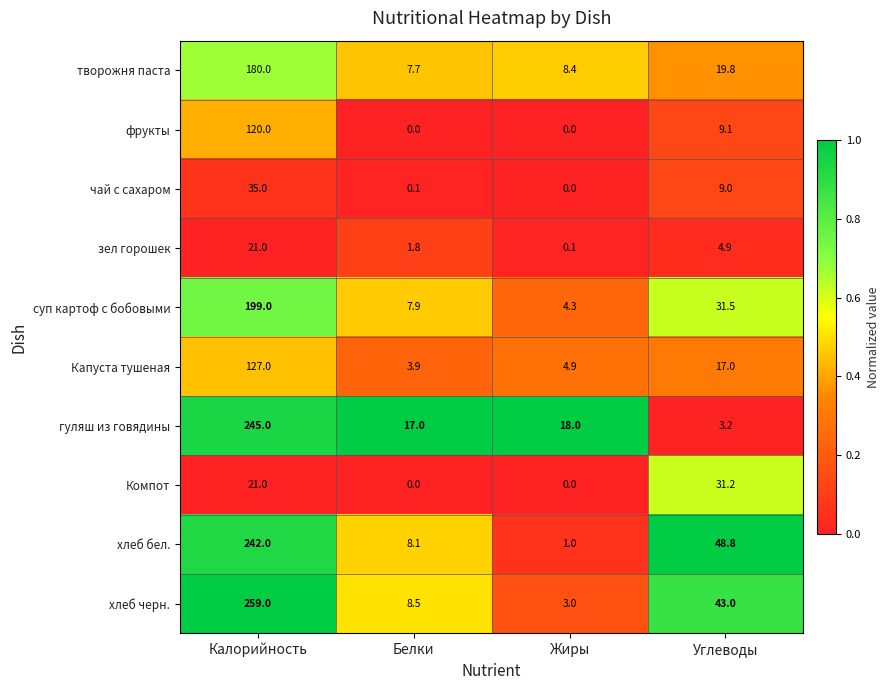

What is the total value across all series at Калорийность?

1449.0